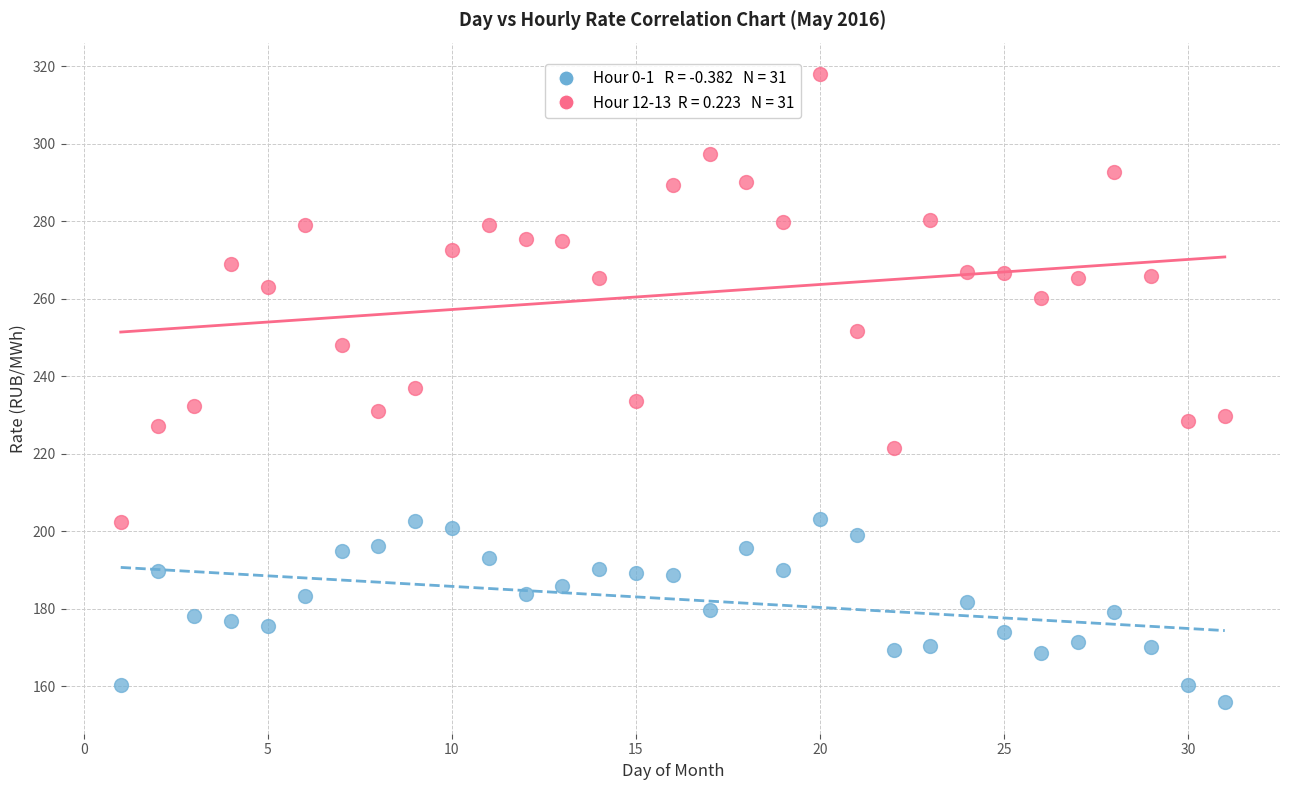

Across all data points, what is the range of Y values (max minus min)?

162.1